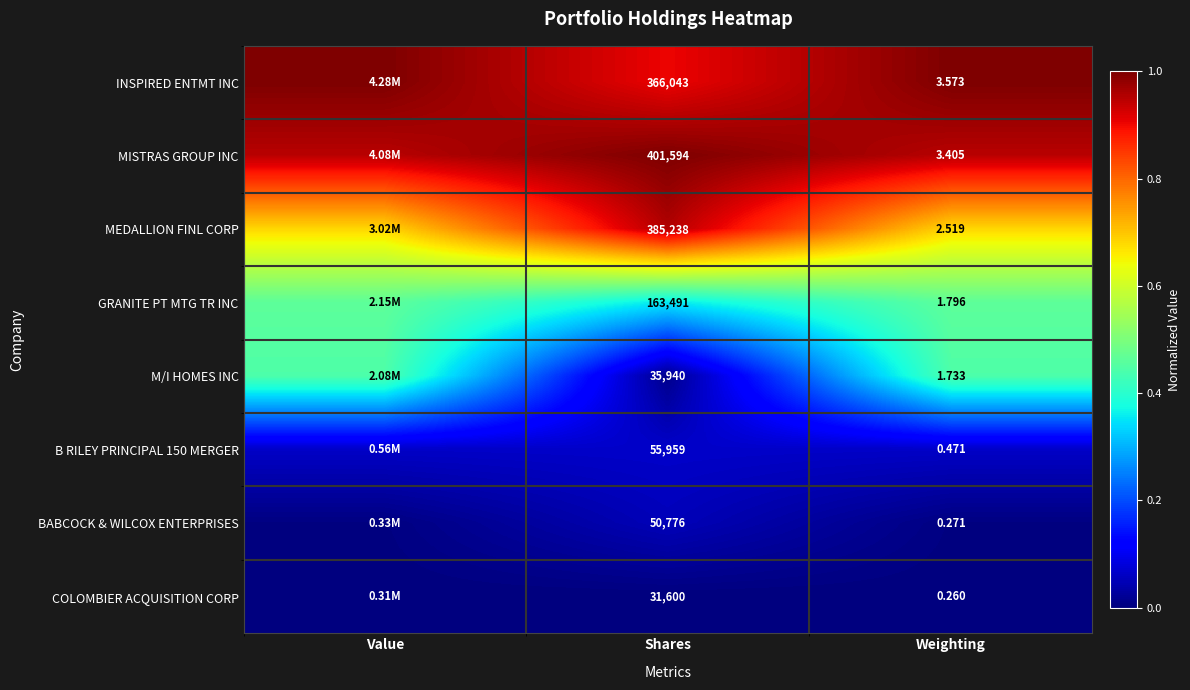

Is the value of MEDALLION FINL CORP at Shares greater than the value of BABCOCK & WILCOX ENTERPRISES at Weighting?

Yes